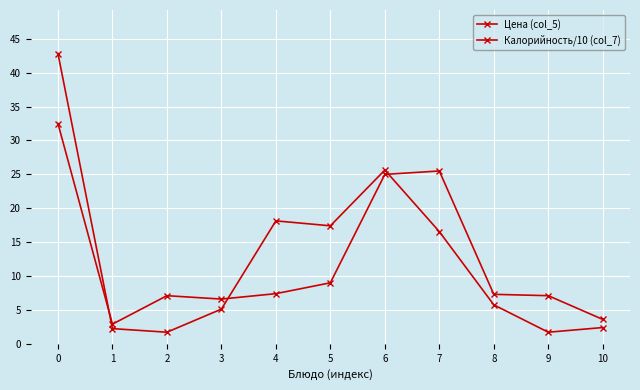

Count the number of data series in this chart.

2